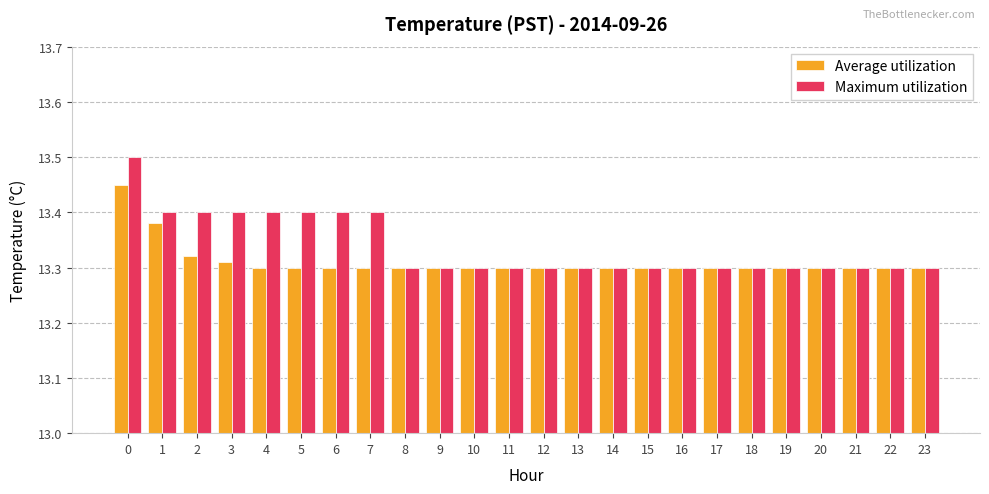

Count the Average utilization values in the range 13 to 14.

24